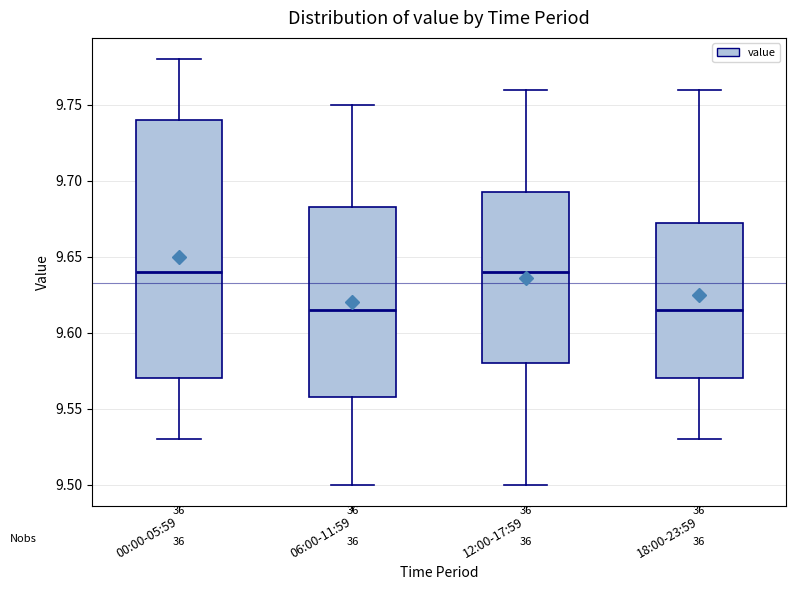

Which box is the tallest, from its lower edge to its upper edge?

00:00-05:59